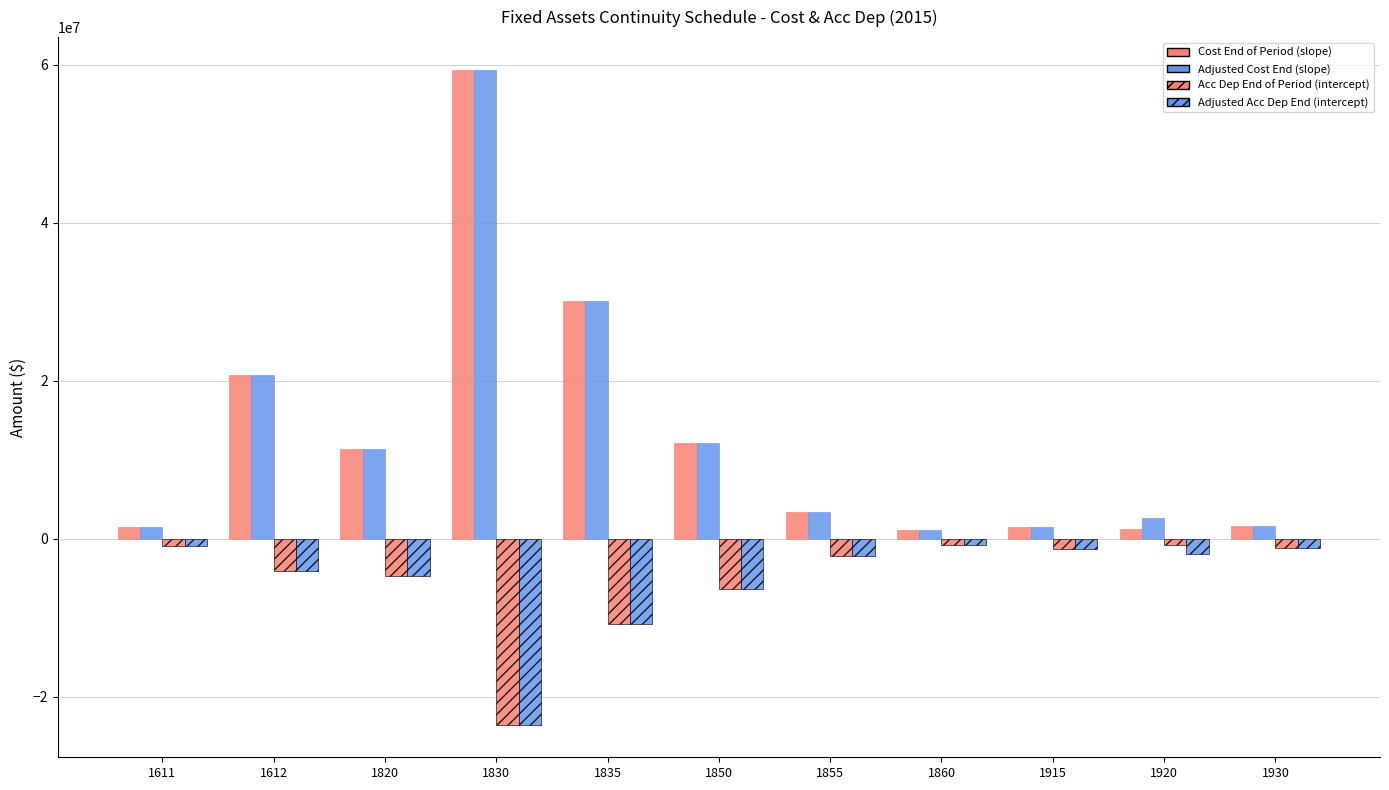

Read the Adjusted Acc Dep End (intercept) value at 1611.

-1000004.8